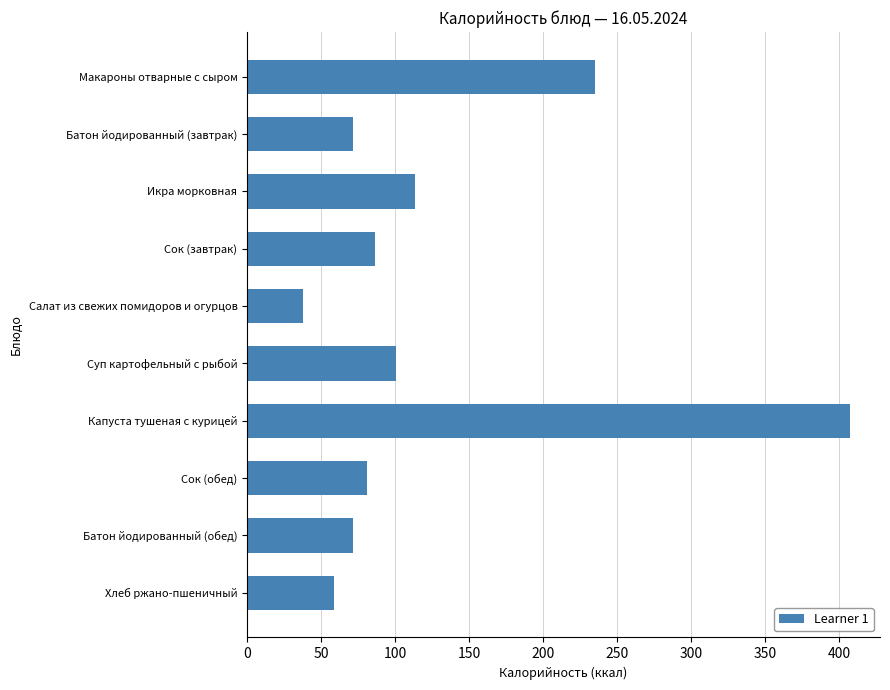

The chart shows a value of 71.2 at Батон йодированный (обед). True or false?

True